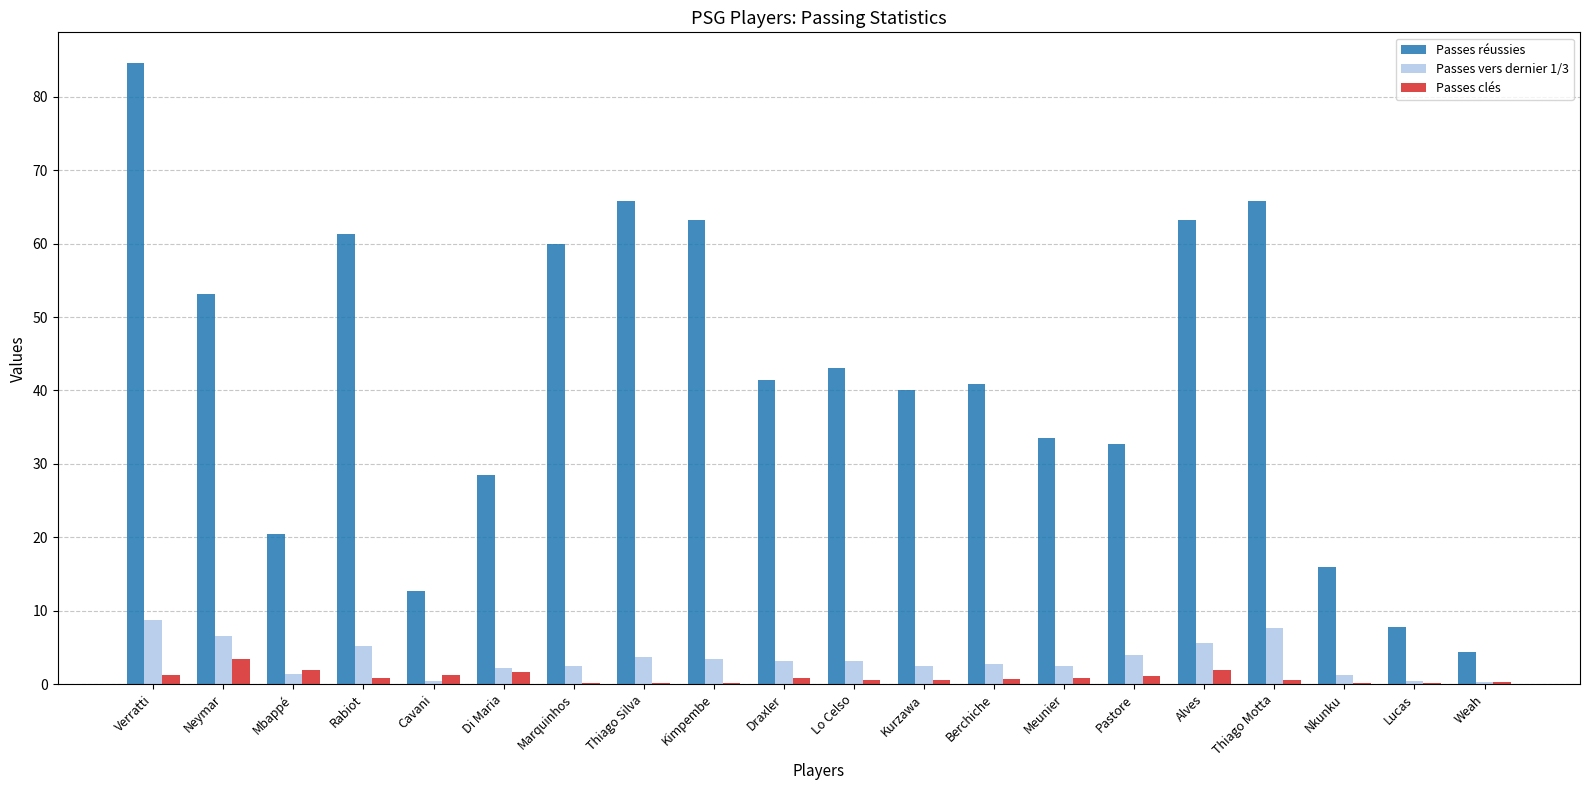

What is the sum of all Passes vers dernier 1/3 values?

67.1